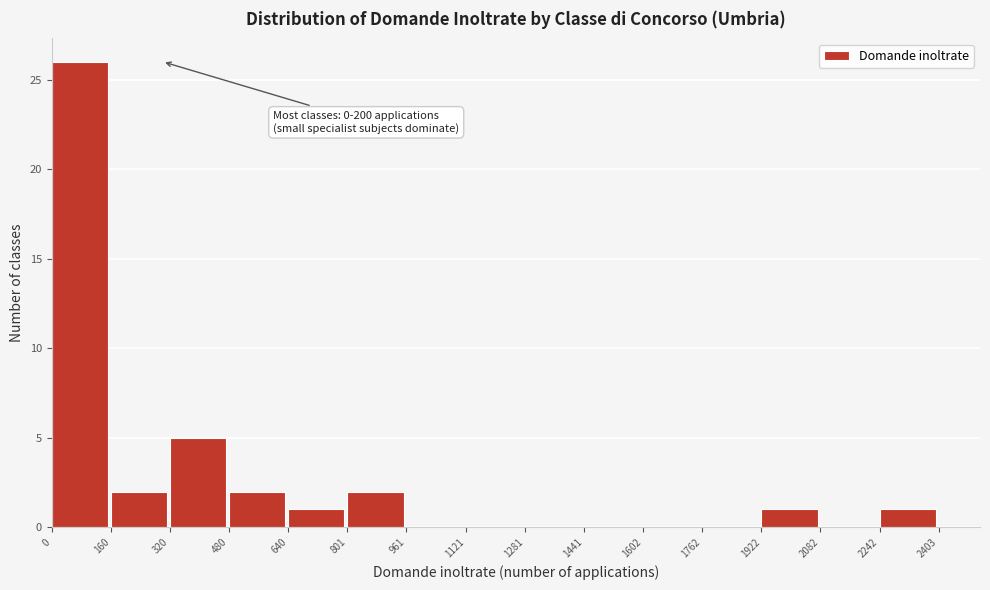

Over which range of the x-axis is the bar tallest?

0 to 160